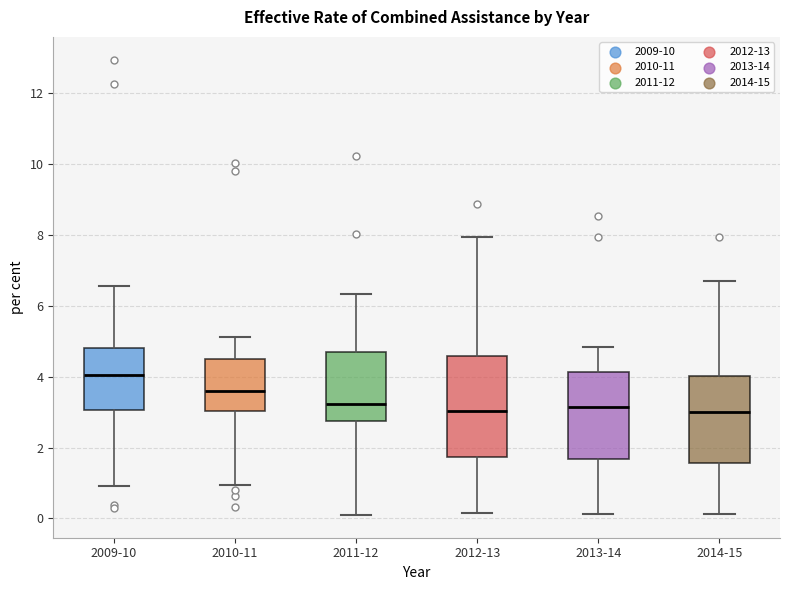

Reading left to right, transcribe this box plot: for each box, give where its median line is, the range the box spans, and where its two whiskers end, as read against the y-axis. The values are not printed on the chart, so give them approximately, as read against the axis.

2009-10: median 4.0, box 3.0 to 4.8, whiskers 1.0 to 6.6
2010-11: median 3.6, box 3.0 to 4.4, whiskers 1.0 to 5.2
2011-12: median 3.2, box 2.8 to 4.6, whiskers 0.0 to 6.4
2012-13: median 3.0, box 1.8 to 4.6, whiskers 0.2 to 8.0
2013-14: median 3.2, box 1.6 to 4.2, whiskers 0.2 to 4.8
2014-15: median 3.0, box 1.6 to 4.0, whiskers 0.2 to 6.6